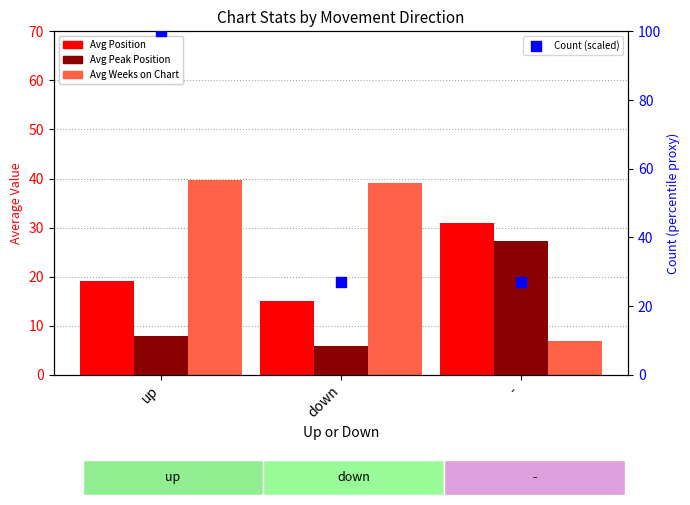

What is the total value across all series at down?

86.9